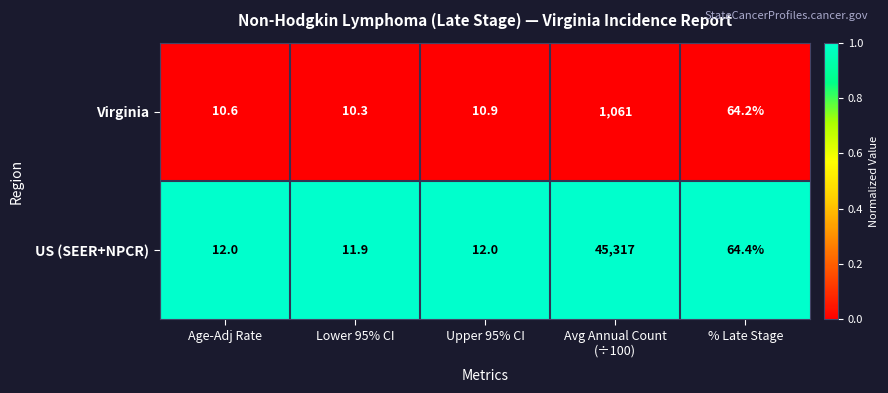

Between Age-Adj Rate and Upper 95% CI, which series saw the biggest shift?

Virginia